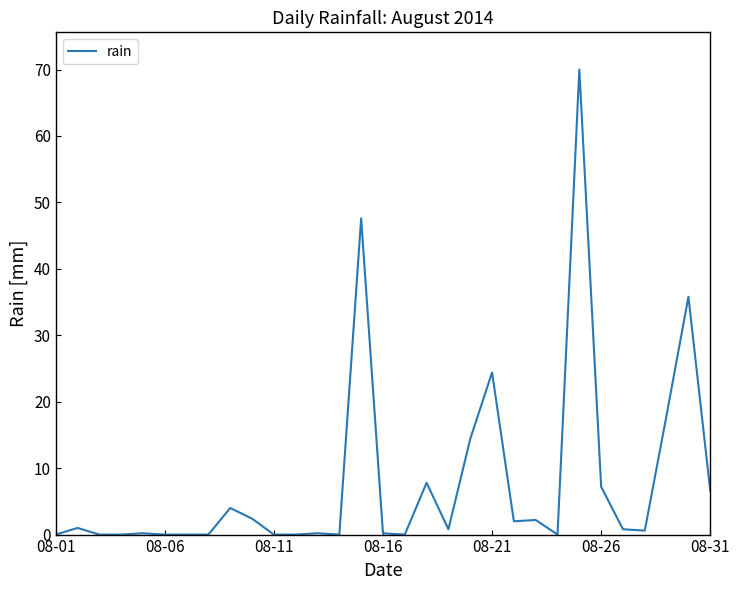

How many lines are shown in the chart?

1